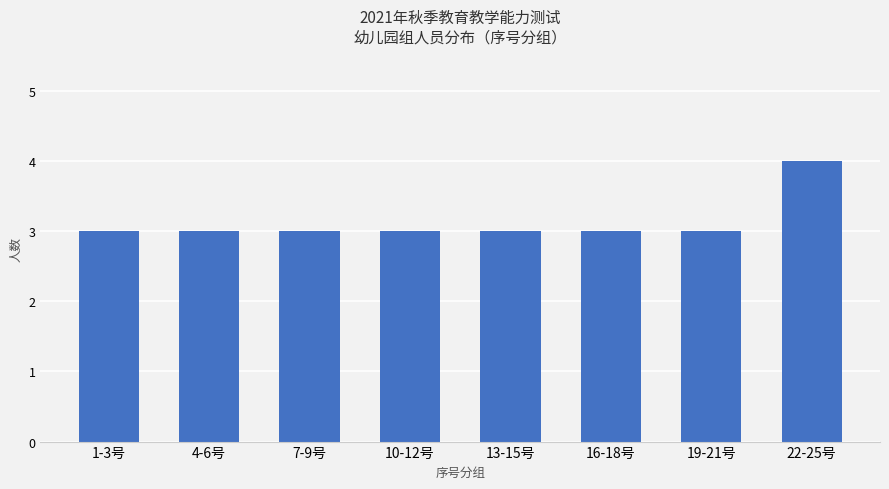

What position from the left is 19-21号?

7